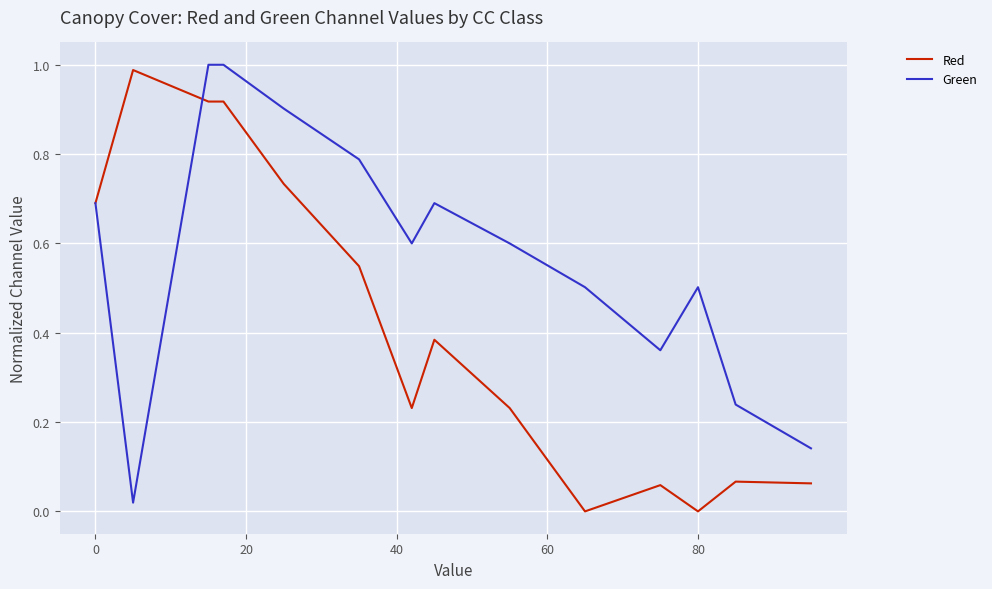

List the series in order of their overall mean, highest first.

Green, Red